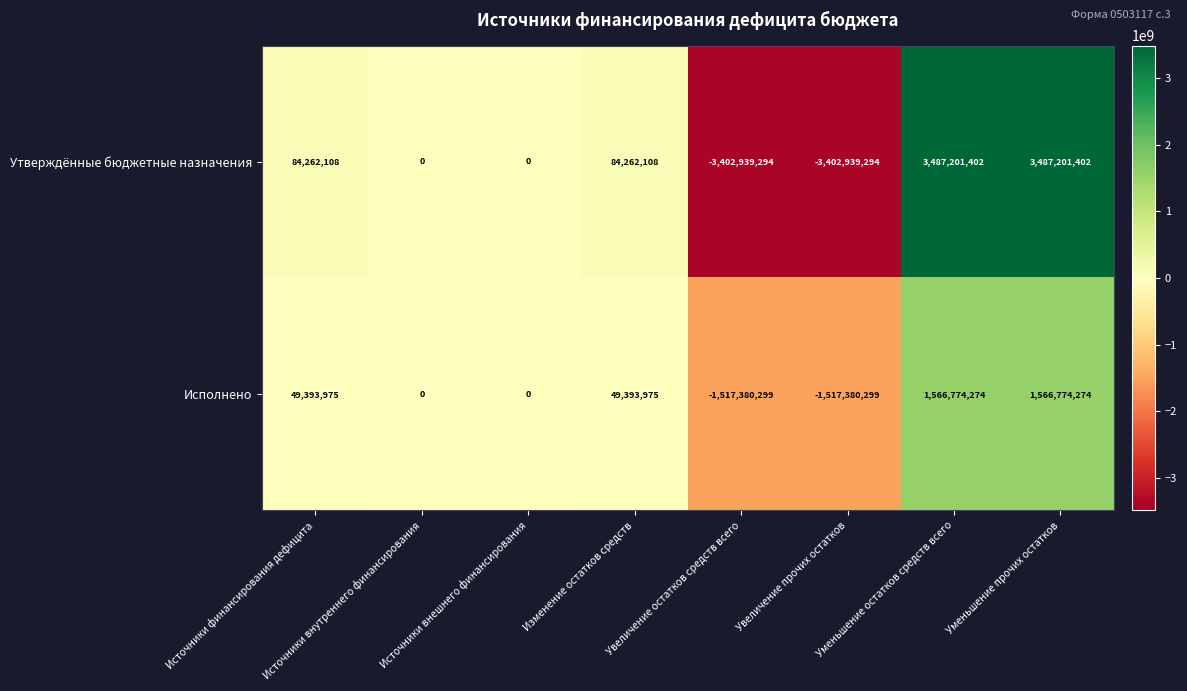

What is the greatest value displayed?

3487201402